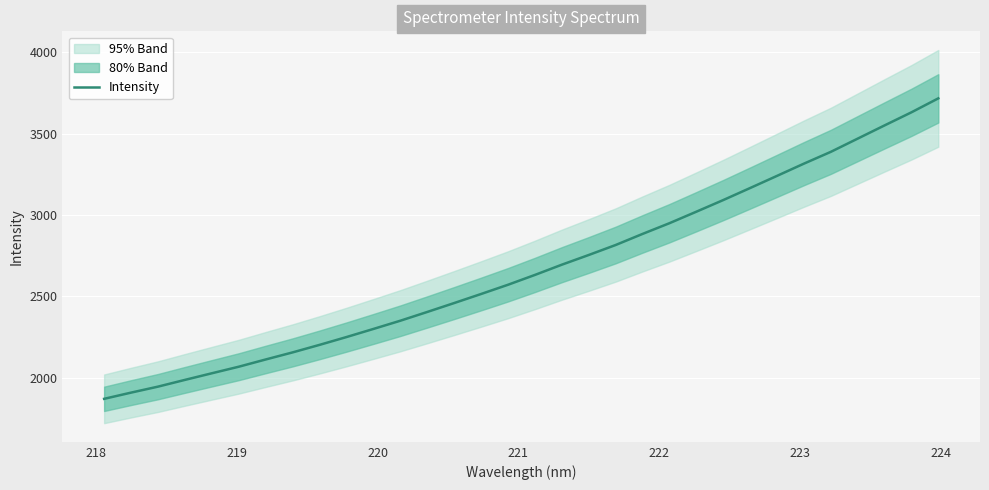

Does the chart display data point markers on the line(s)?

No